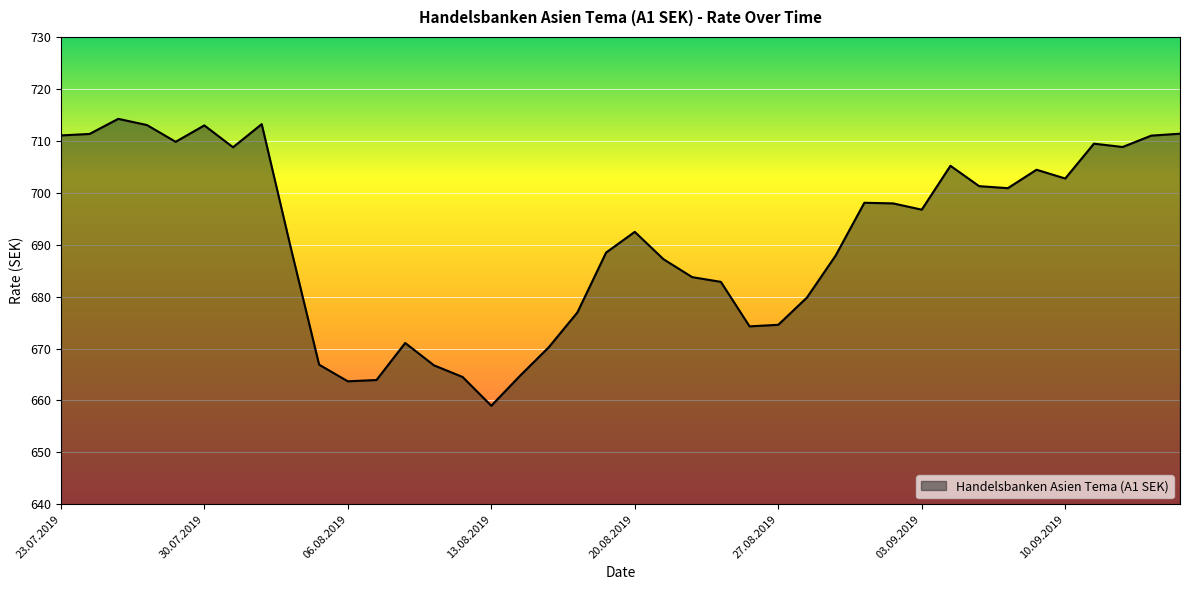

What is the maximum value shown in the chart?

714.2